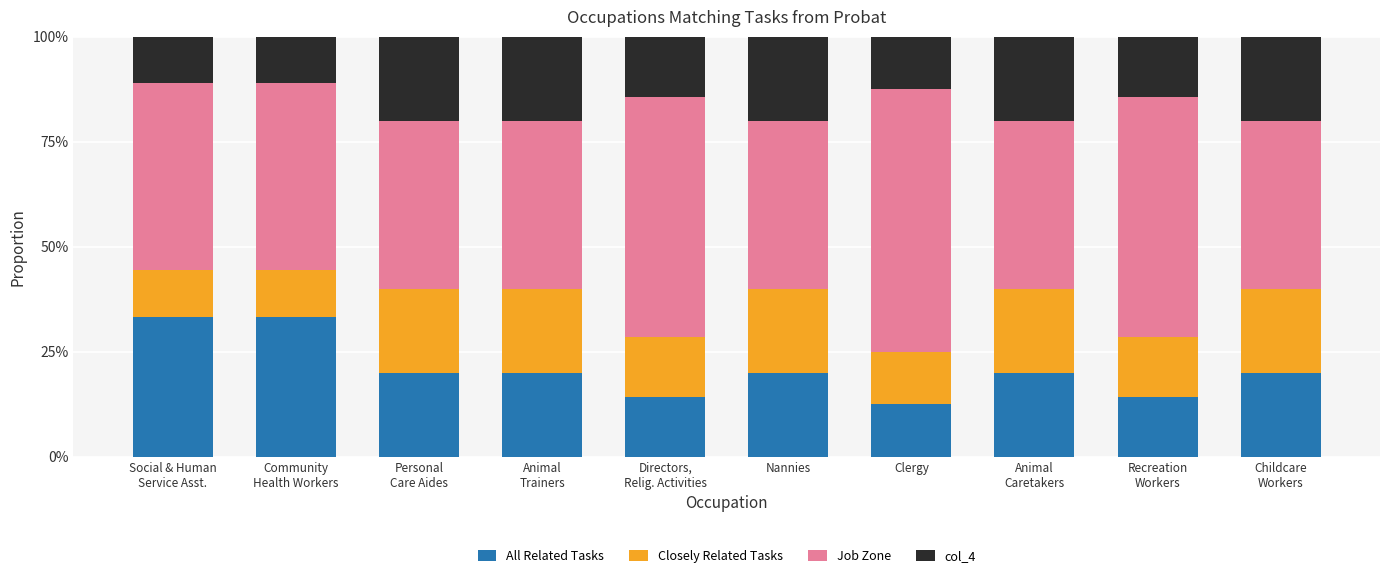

Rank the categories by col_4 value from lowest to highest.

Social & Human
Service Asst., Community
Health Workers, Clergy, Directors,
Relig. Activities, Recreation
Workers, Personal
Care Aides, Animal
Trainers, Nannies, Animal
Caretakers, Childcare
Workers